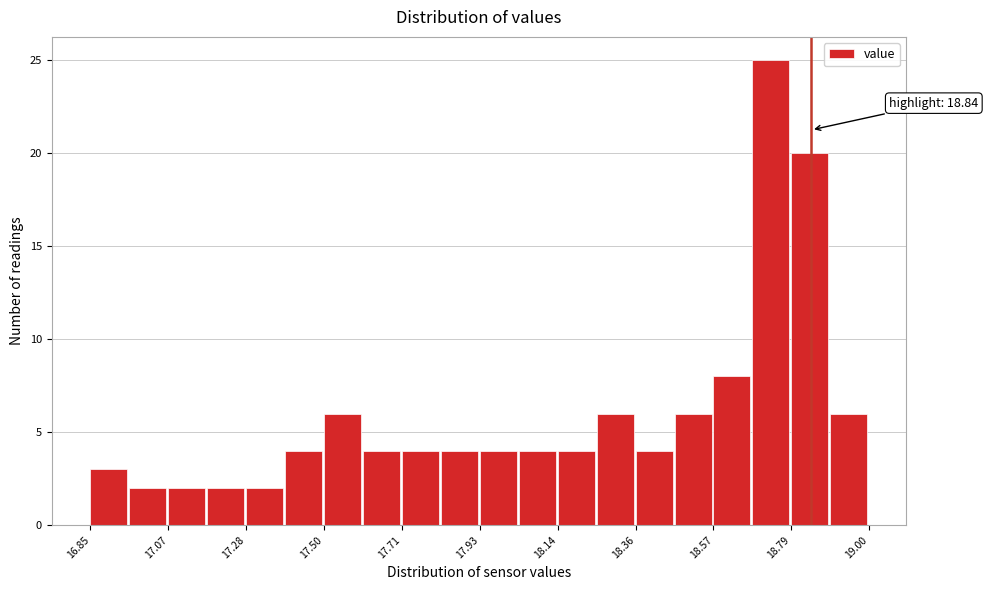

Read against the x-axis, roughly where is the centre of the tallest bar?

18.75